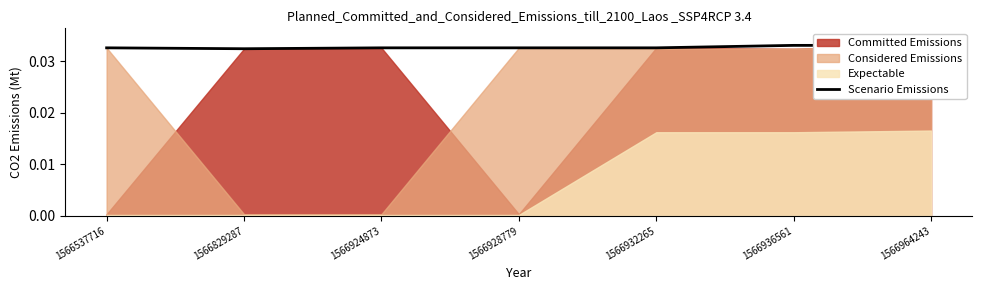

True or false: the data shows 0.0 at 1566964243.

True